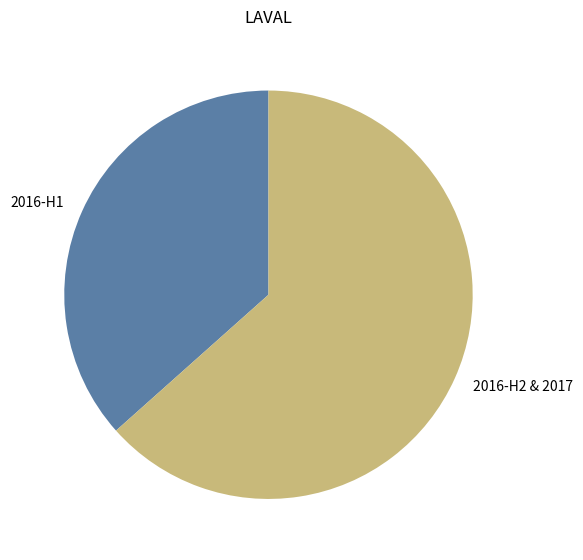

Does any single category account for the majority?

Yes